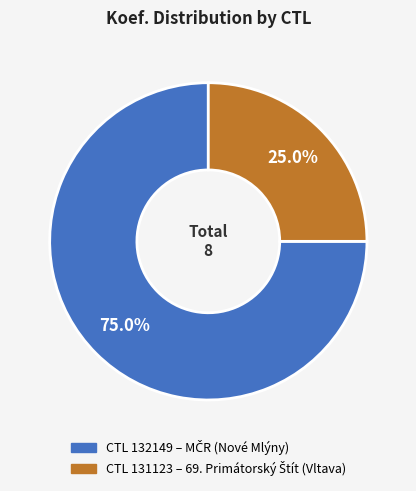

Does any single category account for the majority?

Yes